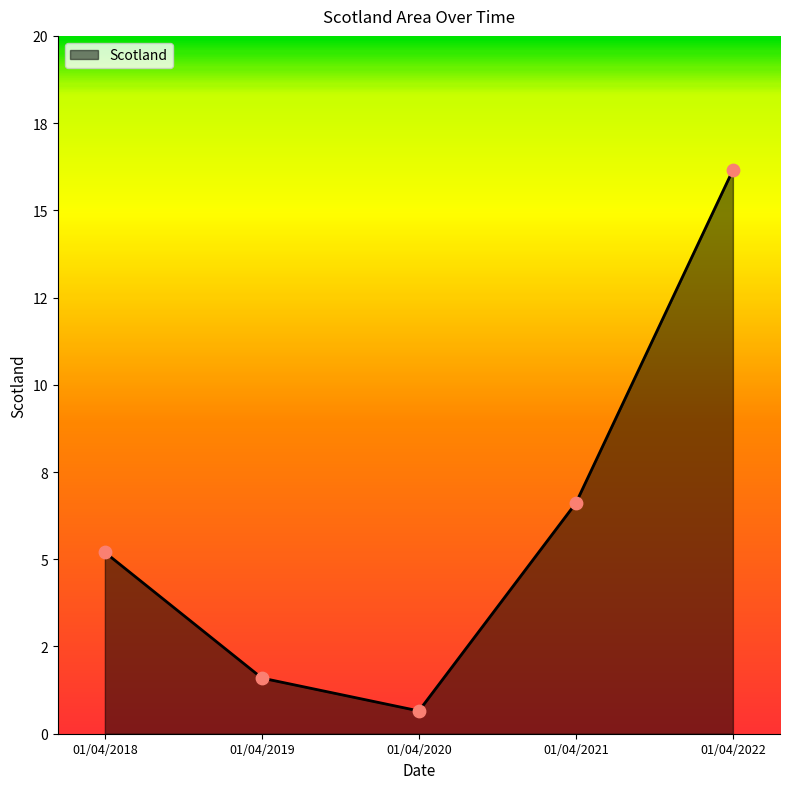

Is this an area chart (filled region under the line)?

Yes